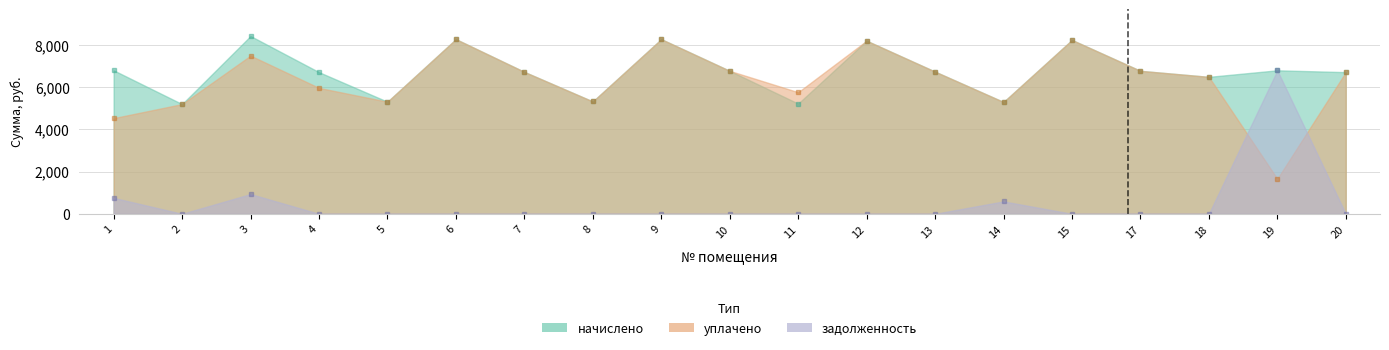

What is the sum of the задолженность values at 12 and 3?

937.0